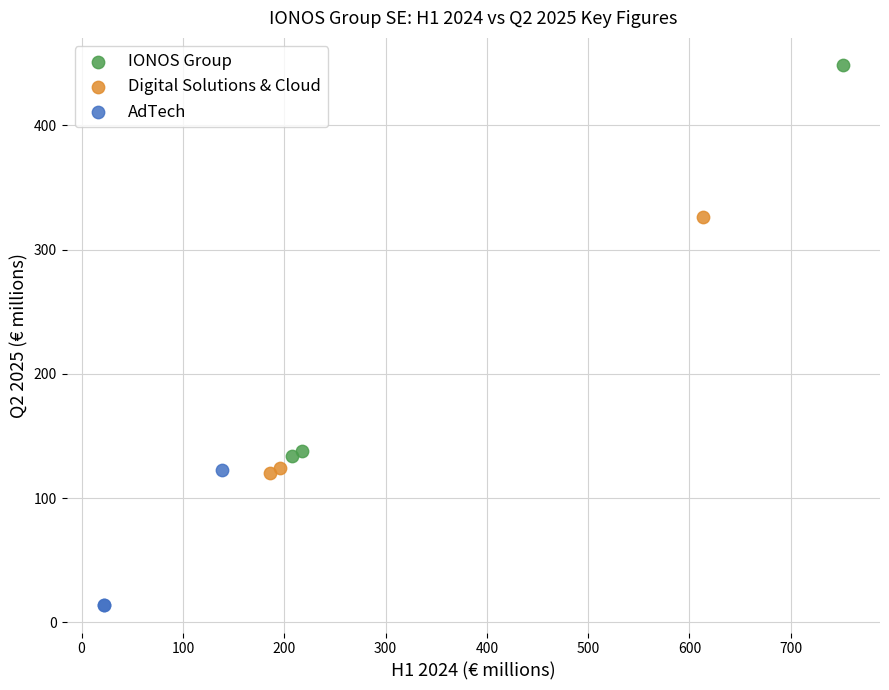

Which series contains the highest Y value?

IONOS Group